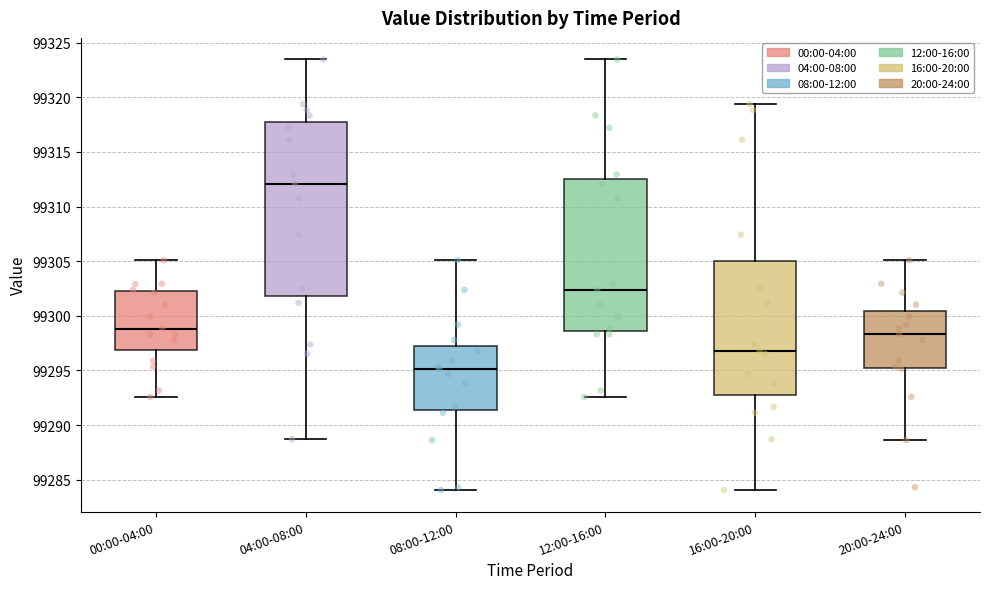

Reading left to right, read every box against the y-axis: the position of its median line, the range the box covers, and the ends of its whiskers. The values are not printed on the chart, so give them approximately, as read against the axis.

00:00-04:00: median 99299.0, box 99297.0 to 99302.5, whiskers 99292.5 to 99305.0
04:00-08:00: median 99312.0, box 99302.0 to 99318.0, whiskers 99288.5 to 99323.5
08:00-12:00: median 99295.0, box 99291.5 to 99297.5, whiskers 99284.0 to 99305.0
12:00-16:00: median 99302.5, box 99298.5 to 99312.5, whiskers 99292.5 to 99323.5
16:00-20:00: median 99297.0, box 99292.5 to 99305.0, whiskers 99284.0 to 99319.5
20:00-24:00: median 99298.5, box 99295.5 to 99300.5, whiskers 99288.5 to 99305.0